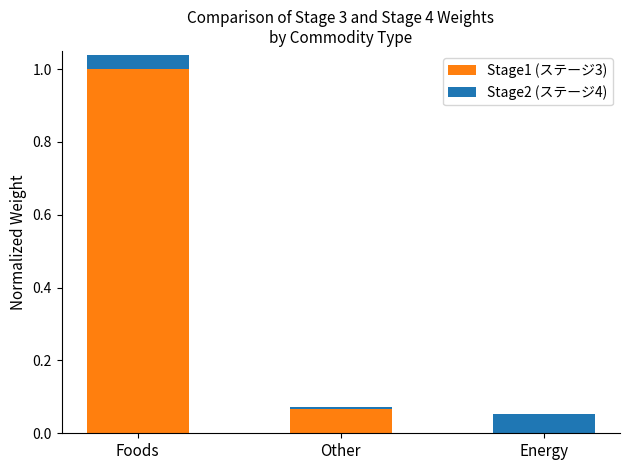

At which category is the sum across all series the highest?

Foods